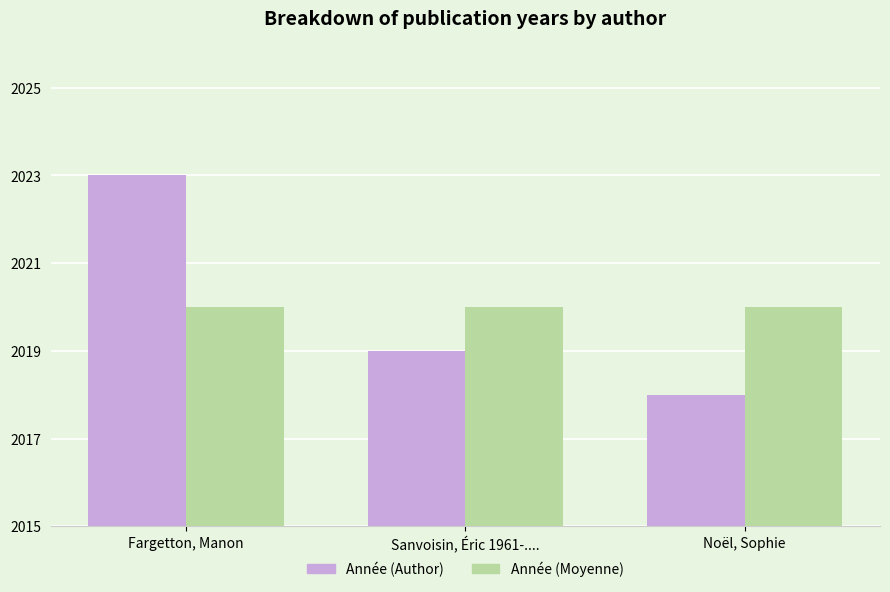

Which label corresponds to the smallest value in the chart?

Noël, Sophie